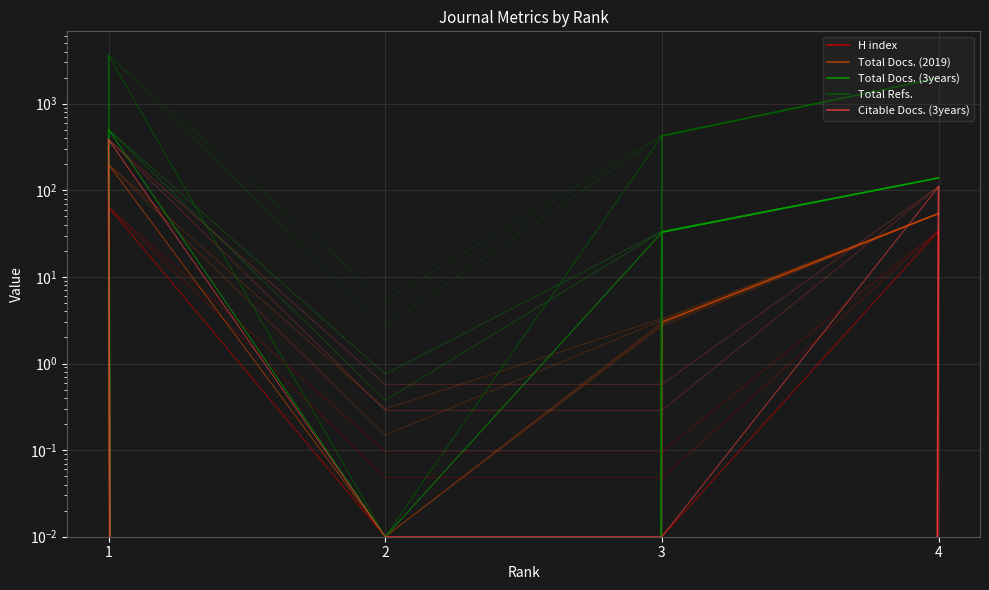

List the labels in order of Citable Docs. (3years) value, largest first.

1, 4, 2, 3